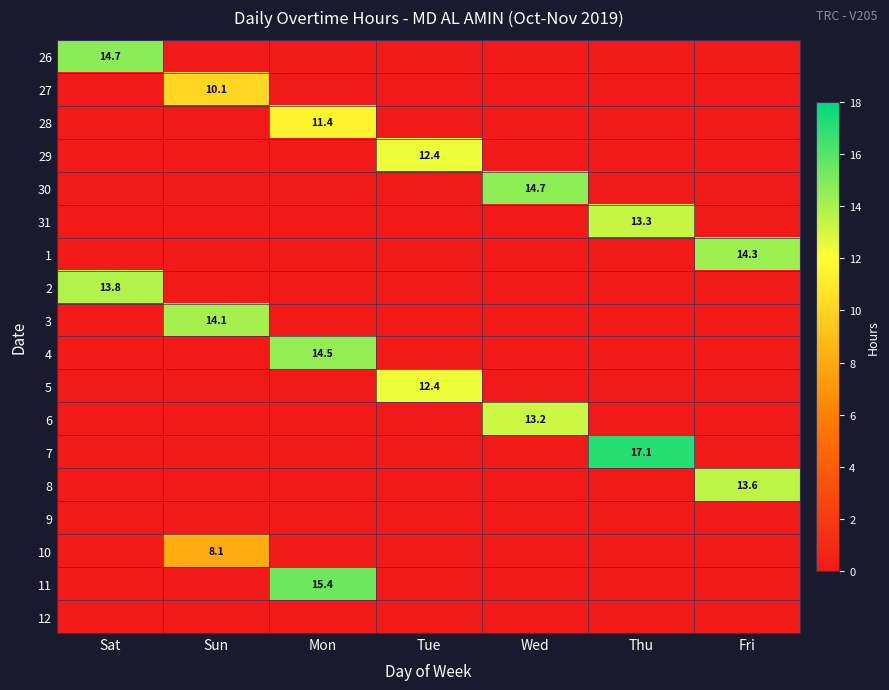

What is the spread (max minus min) of values at Wed?

14.7